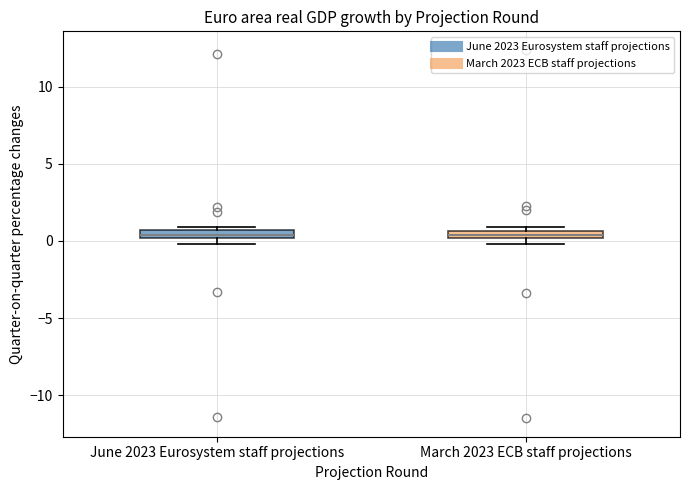

Where is the upper edge of the box for June 2023 Eurosystem staff projections on the y-axis? The values are not printed on the chart, so give them approximately, as read against the axis.

0.5